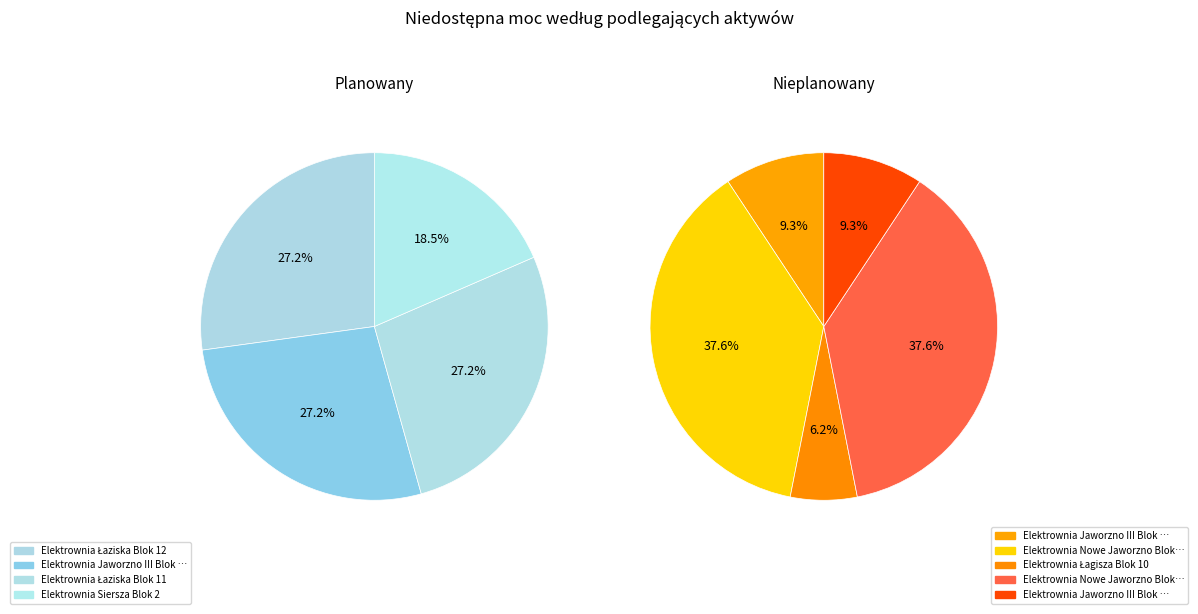

Which category has the biggest portion of the pie?

Elektrownia Nowe Jaworzno Blok 910 MW (1)